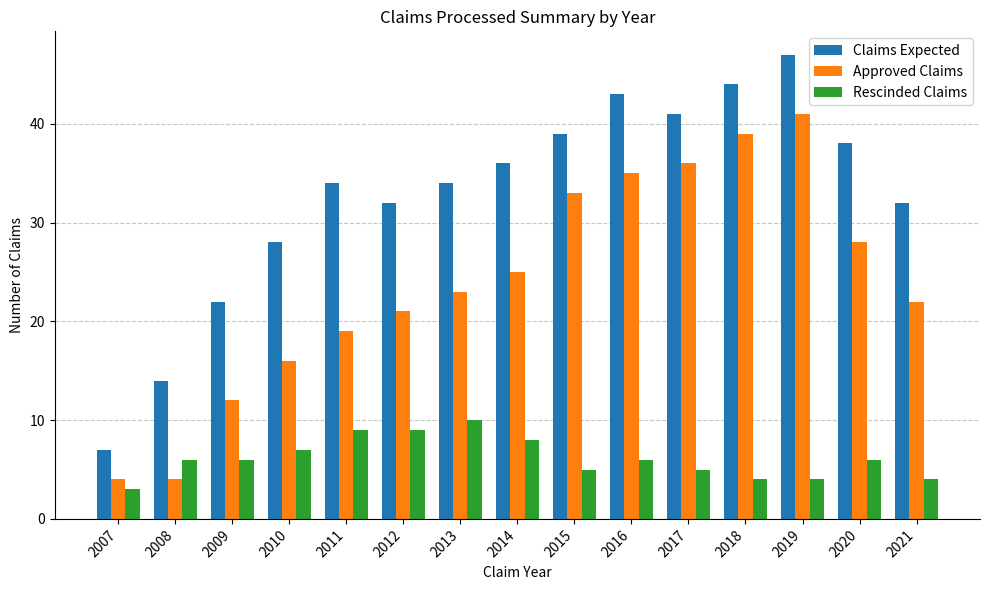

What is the difference between the Claims Expected values at 2008 and 2011?

20